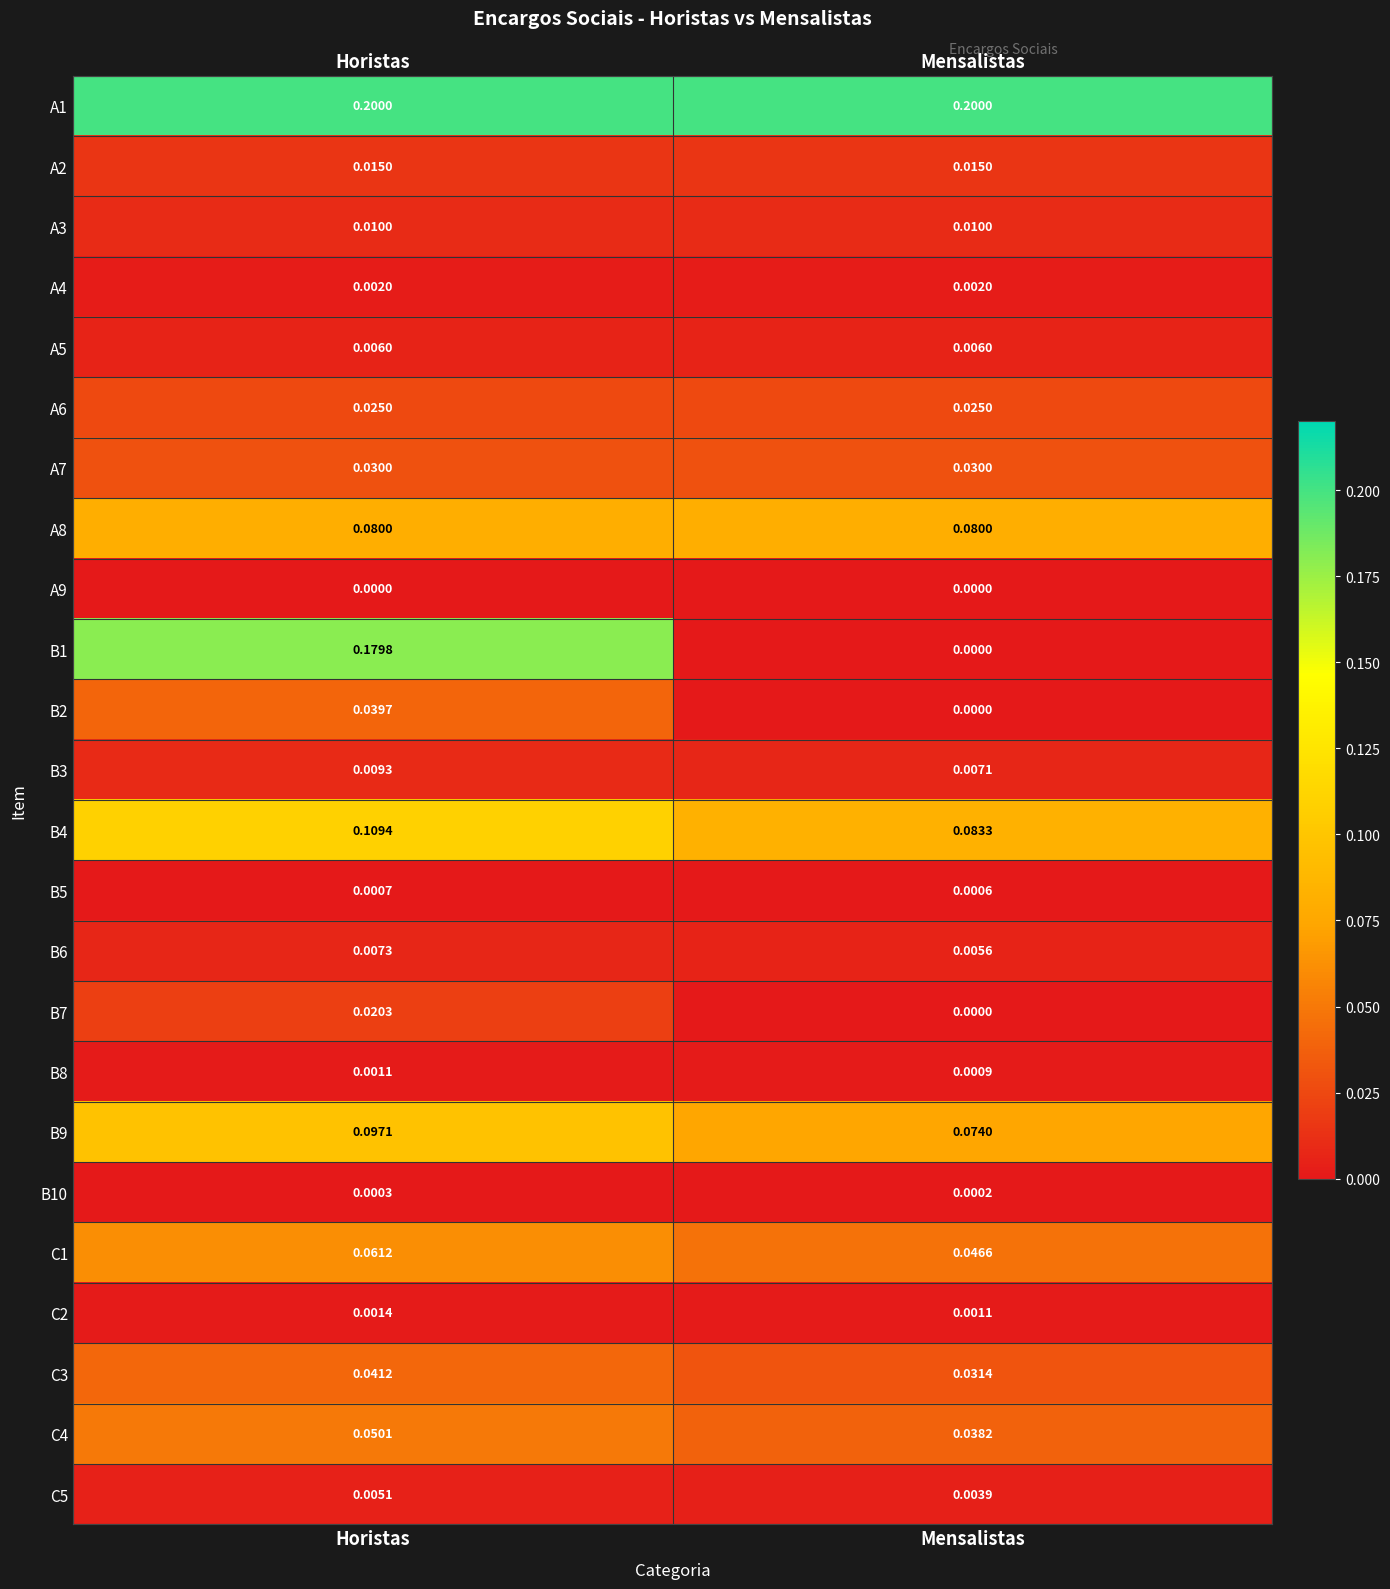

What is the spread (max minus min) of values at Mensalistas?

0.2